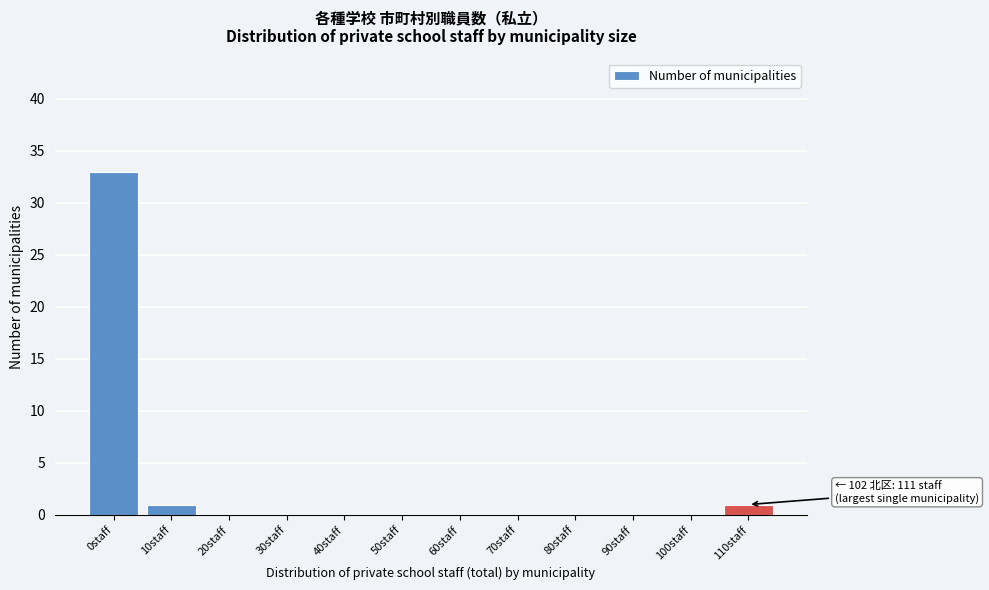

Reading left to right, list all the values displayed in this chart.

0staff=33	10staff=1	20staff=0	30staff=0	40staff=0	50staff=0	60staff=0	70staff=0	80staff=0	90staff=0	100staff=0	110staff=1